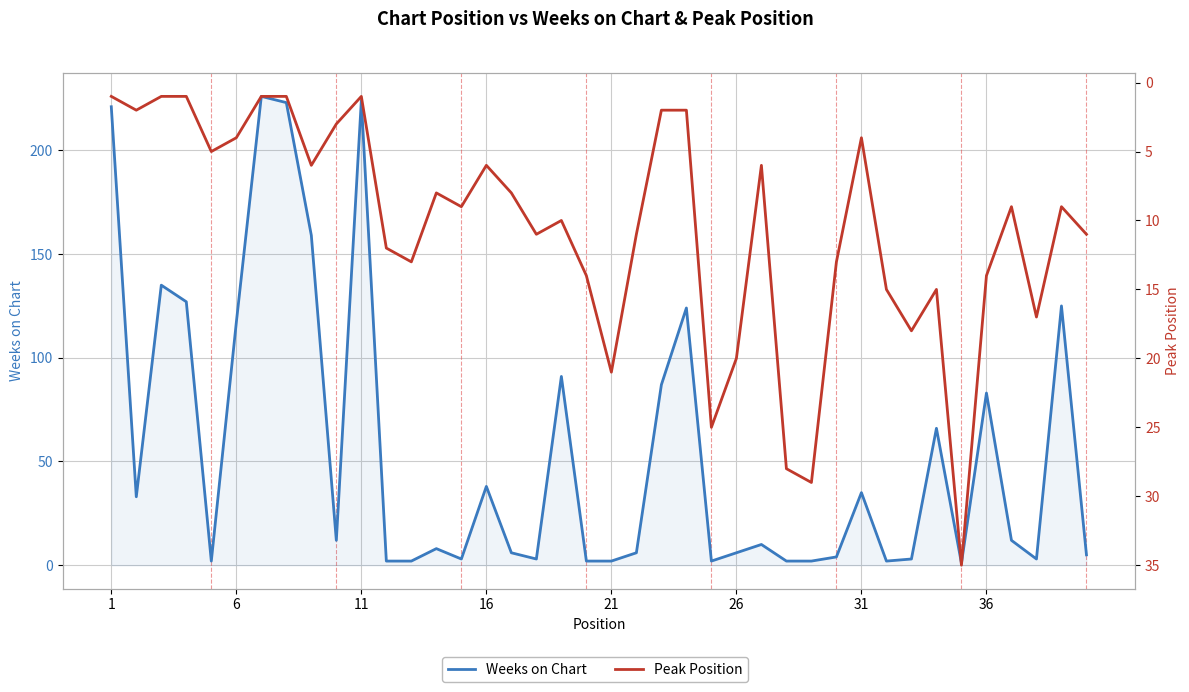

Does the chart have visible grid lines?

Yes